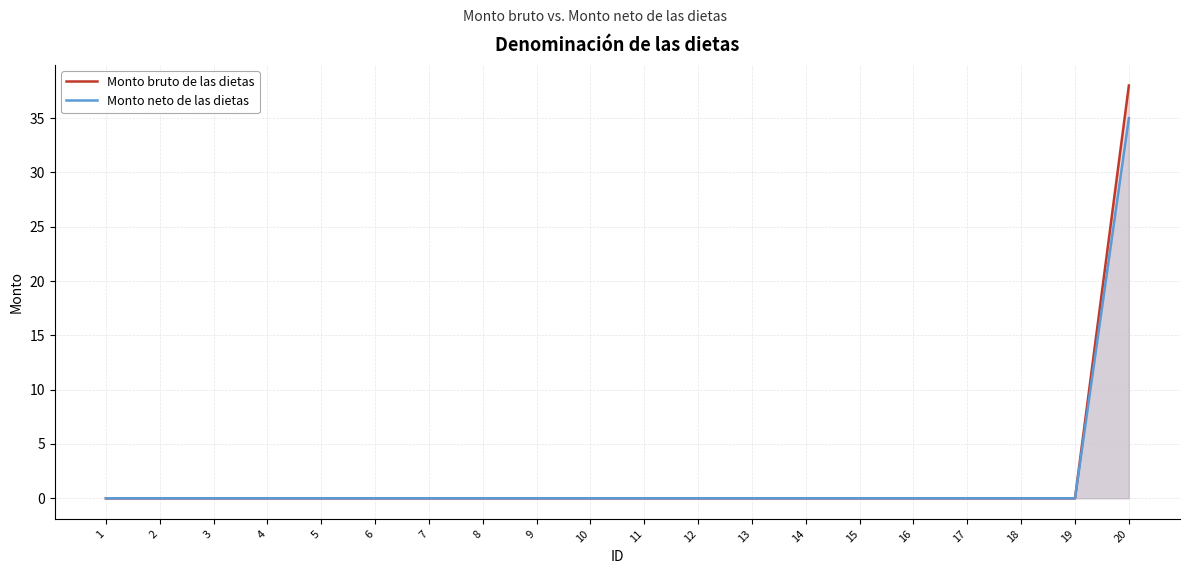

Reading right to left, transcribe all the data shown in this chart.

Monto bruto de las dietas: 38	0	0	0	0	0	0	0	0	0	0	0	0	0	0	0	0	0	0	0
Monto neto de las dietas: 35	0	0	0	0	0	0	0	0	0	0	0	0	0	0	0	0	0	0	0